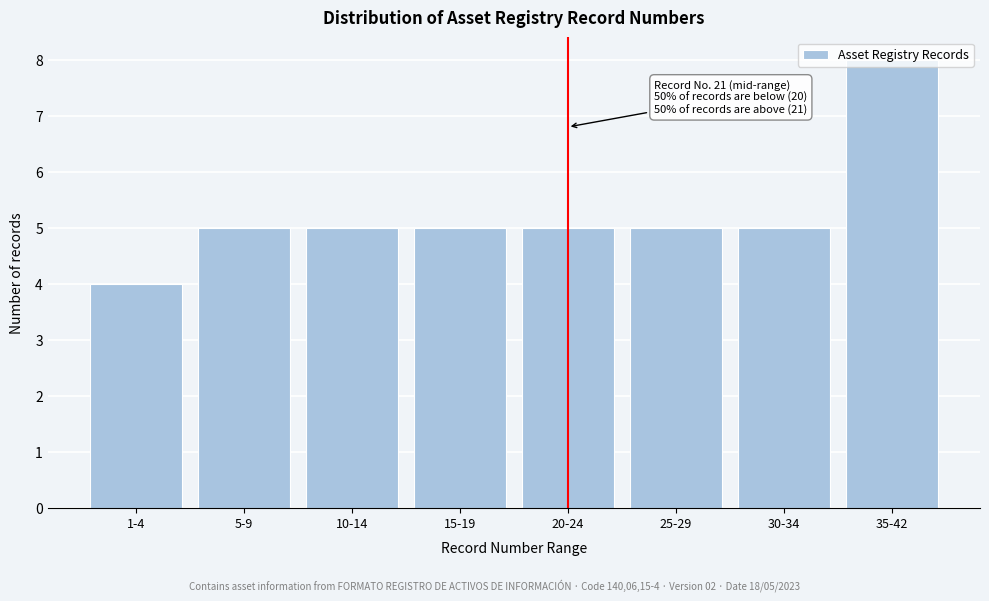

Read the value at 20-24.

5